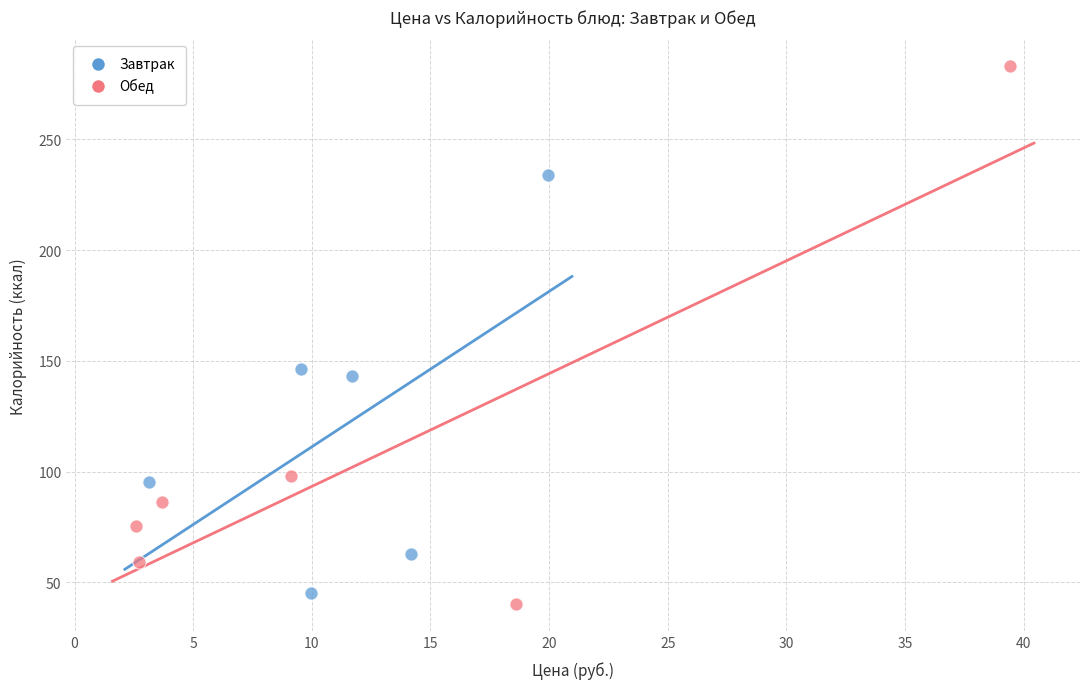

What are all the series names shown in the legend?

Завтрак, Обед